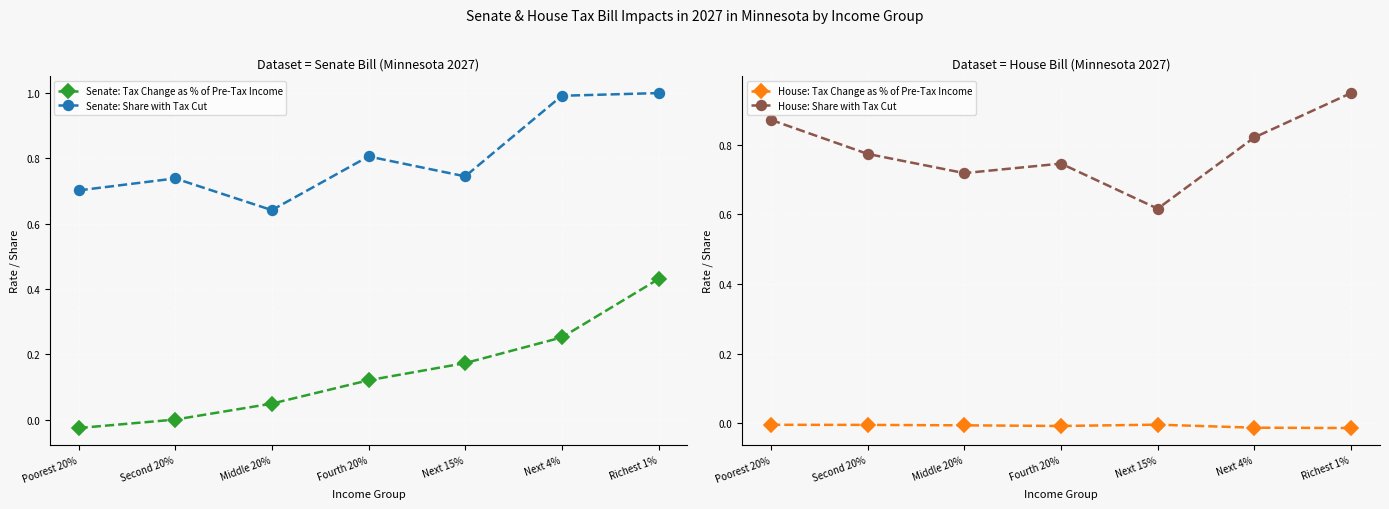

True or false: House: Share with Tax Cut has a value of 0.9 at Poorest 20%.

True